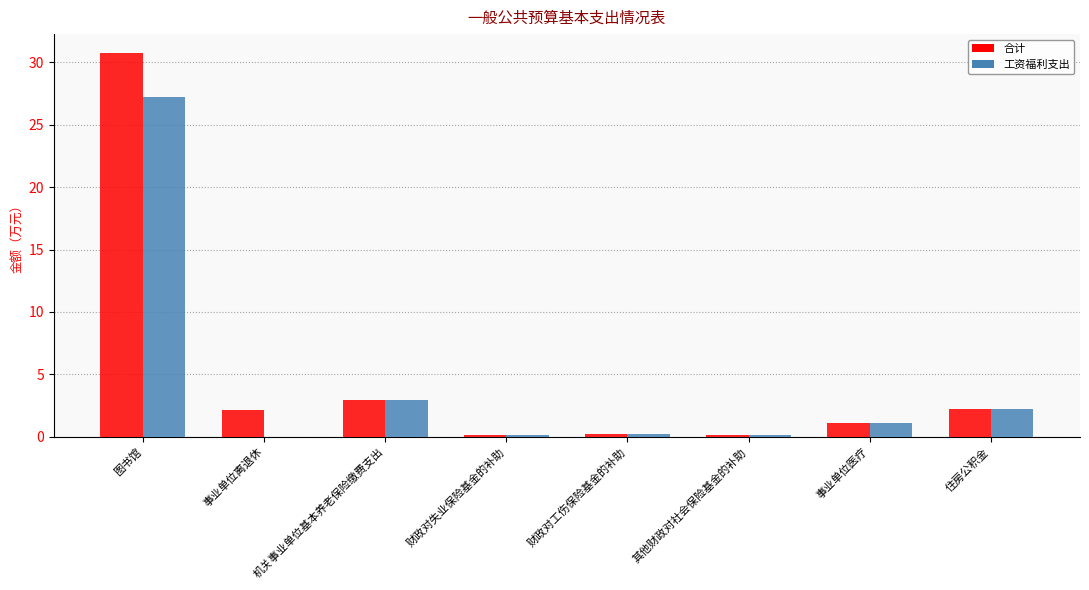

At which label is 合计 closest to 15?

机关事业单位基本养老保险缴费支出